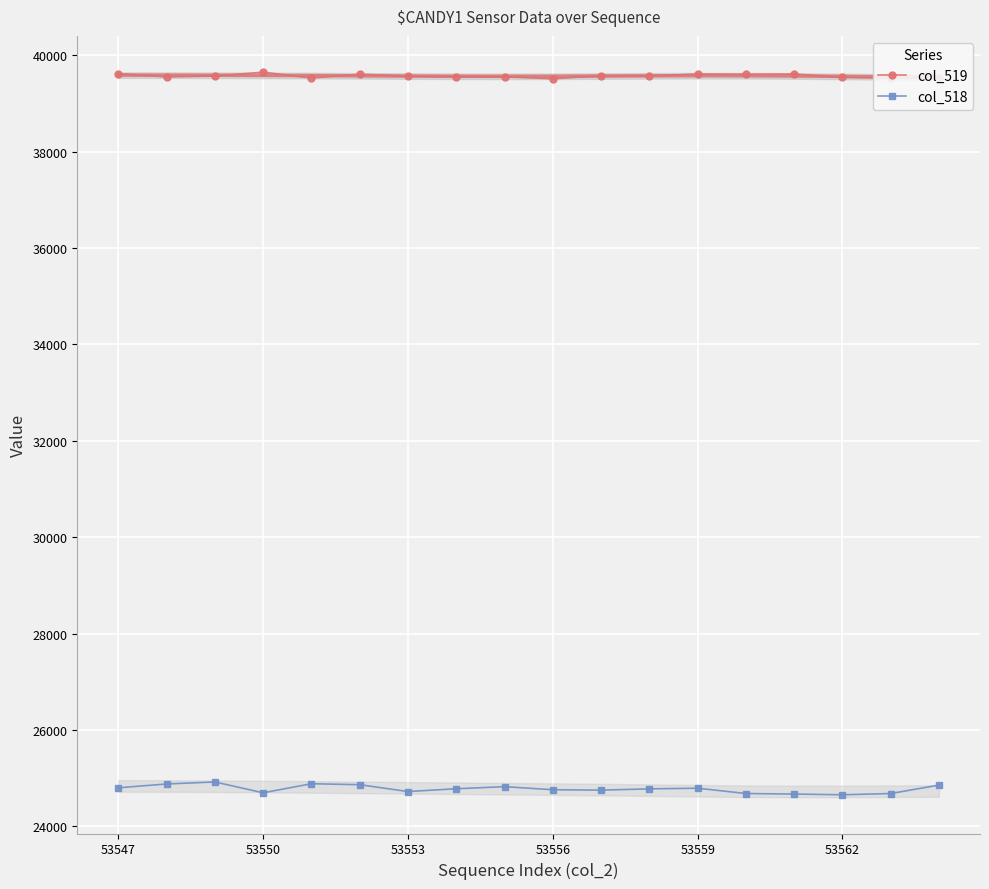

At how many categories does at least one series exceed 32316?

18